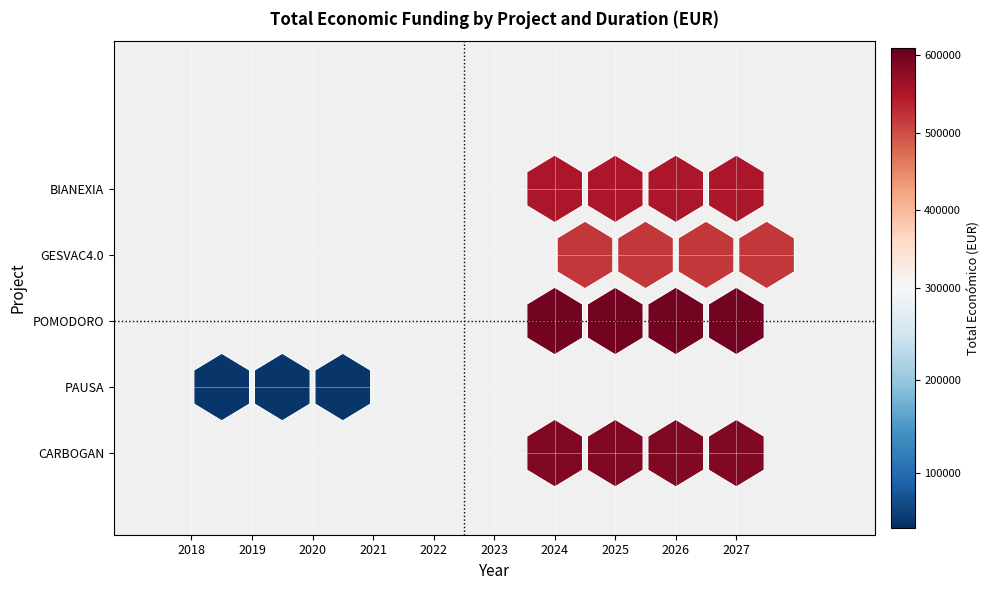

Reading left to right, transcribe all the data shown in this chart.

CARBOGAN=585914	PAUSA=46500	POMODORO=599540	GESVAC4.0=520062	BIANEXIA=553196